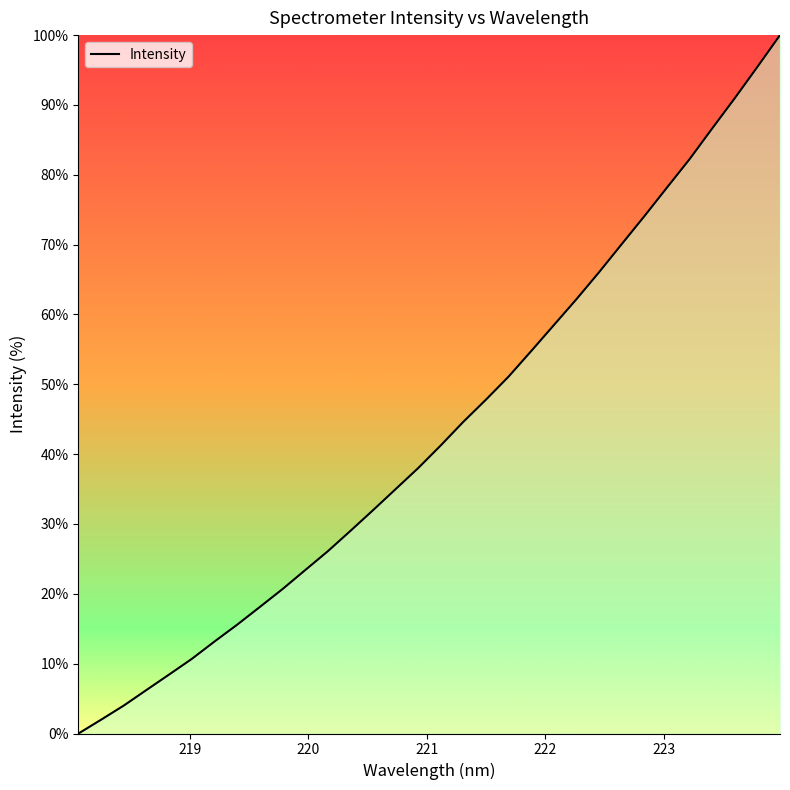

What is the difference between the maximum and minimum values?

100.0